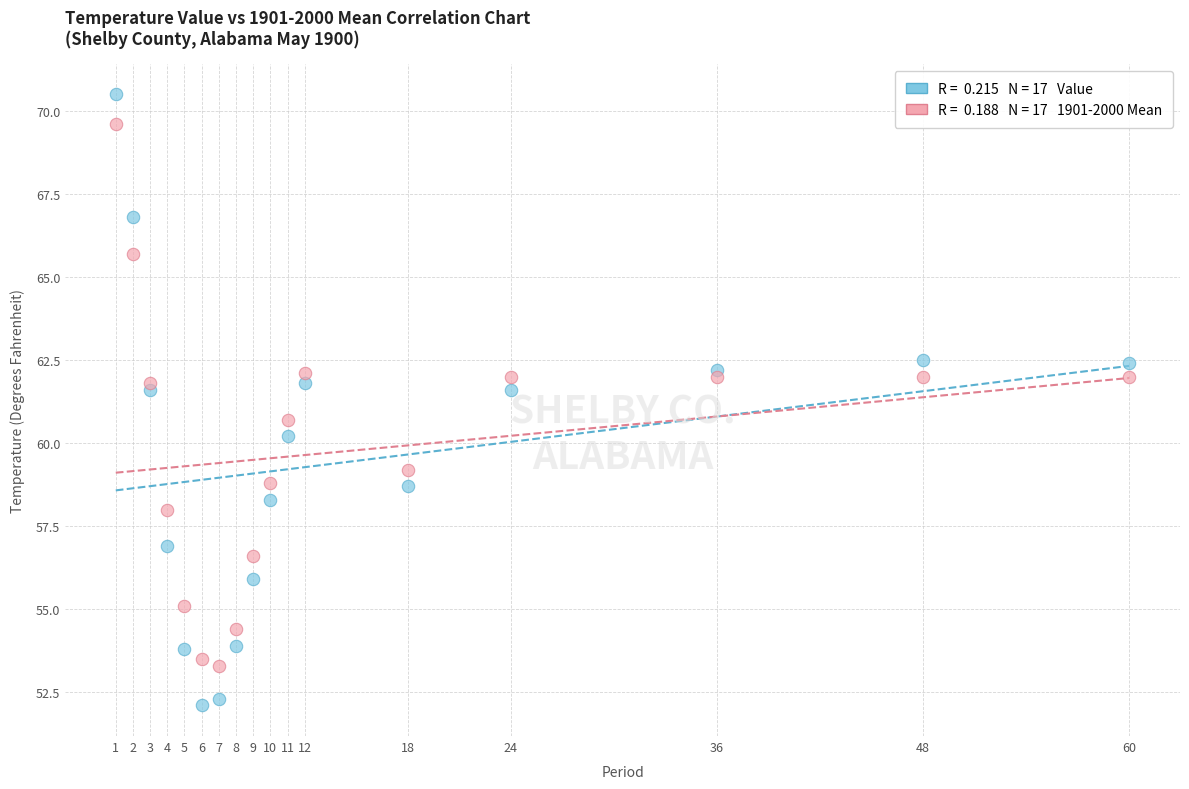

Across all series, what Y value is closest to 61?

60.7